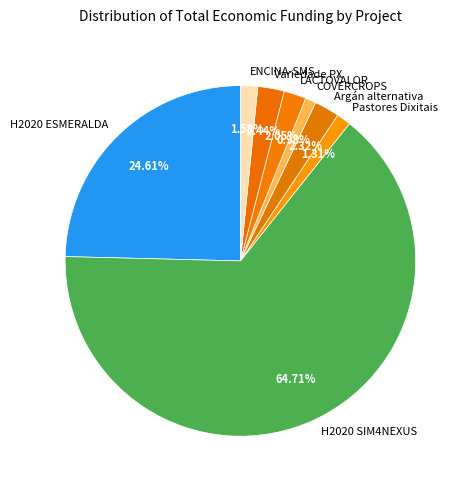

How many slices are in this pie chart?

8